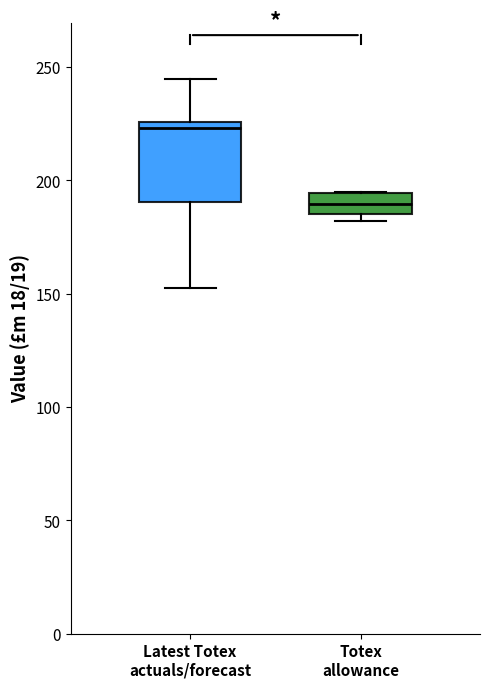

Reading left to right, read every box against the y-axis: the position of its median line, the range the box covers, and the ends of its whiskers. The values are not printed on the chart, so give them approximately, as read against the axis.

Latest Totex actuals/forecast: median 225 (just below the box's upper edge), box 190 to 225, whiskers 155 to 245
Totex allowance: median 190, box 185 to 195, whiskers 180 to 195